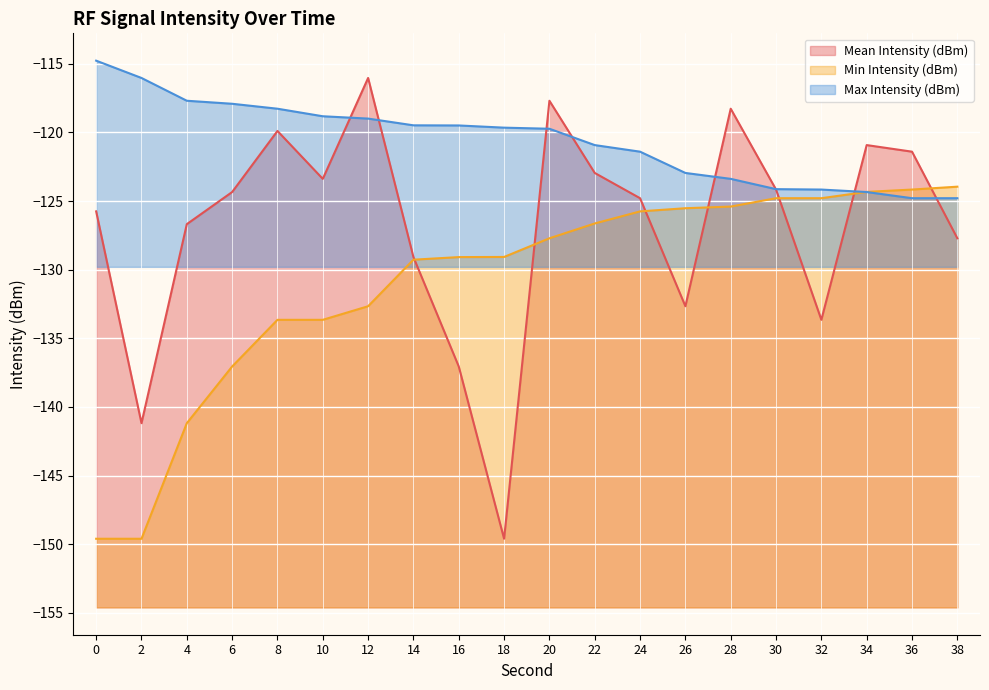

What is the minimum value for Mean Intensity (dBm)?

-149.6